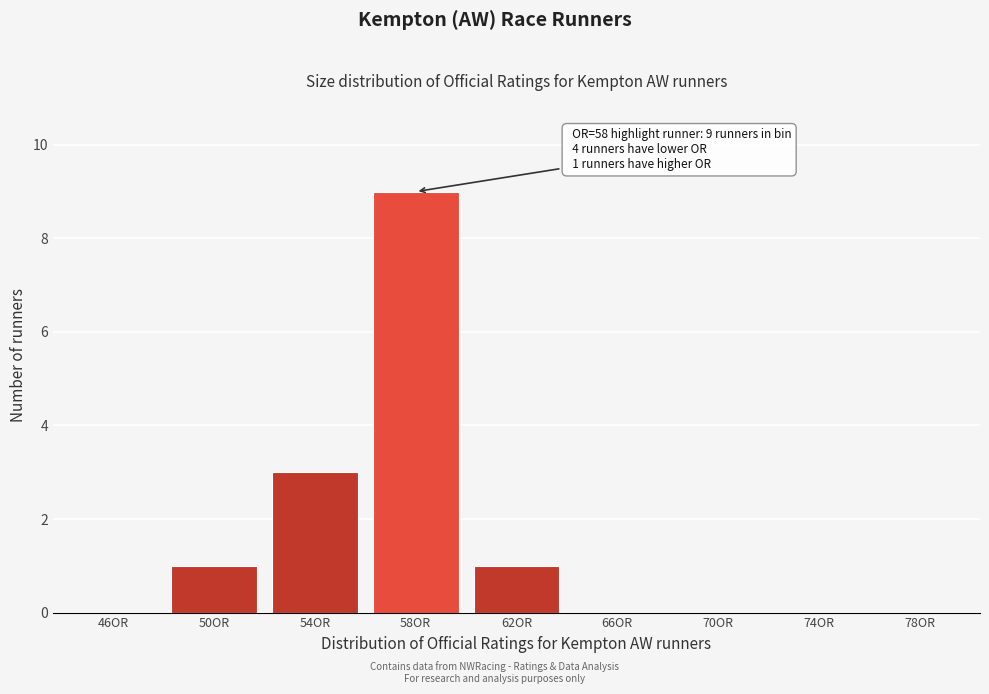

Reading left to right, what are all the values shown in this chart?

46OR=0	50OR=1	54OR=3	58OR=9	62OR=1	66OR=0	70OR=0	74OR=0	78OR=0